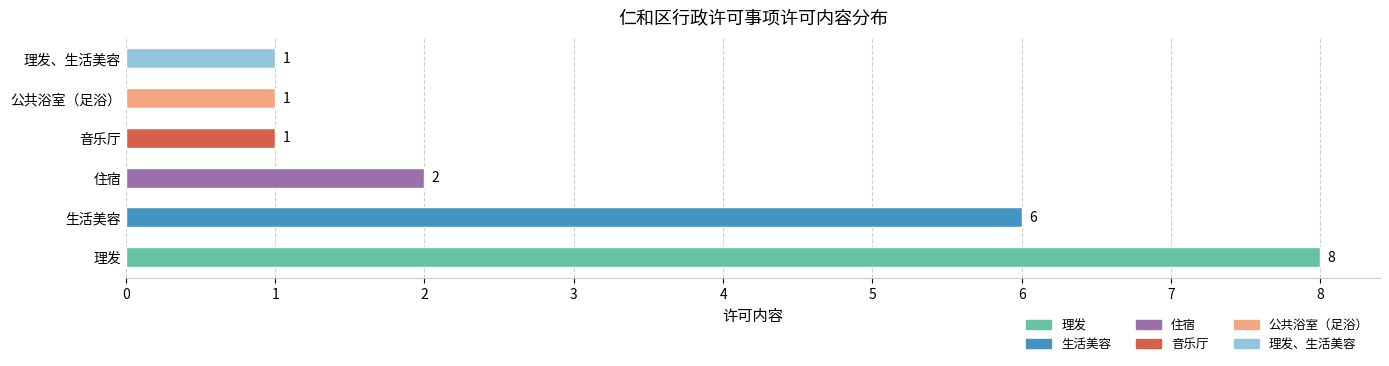

Which has a higher value, 理发 or 音乐厅?

理发